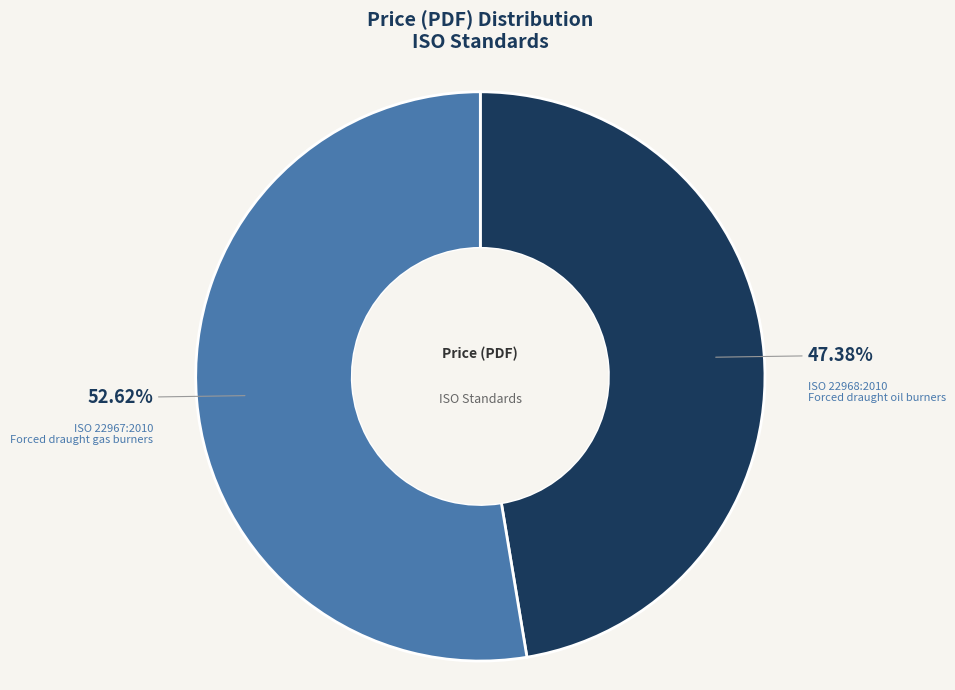

To the nearest percent, what is the average slice percentage?

50%